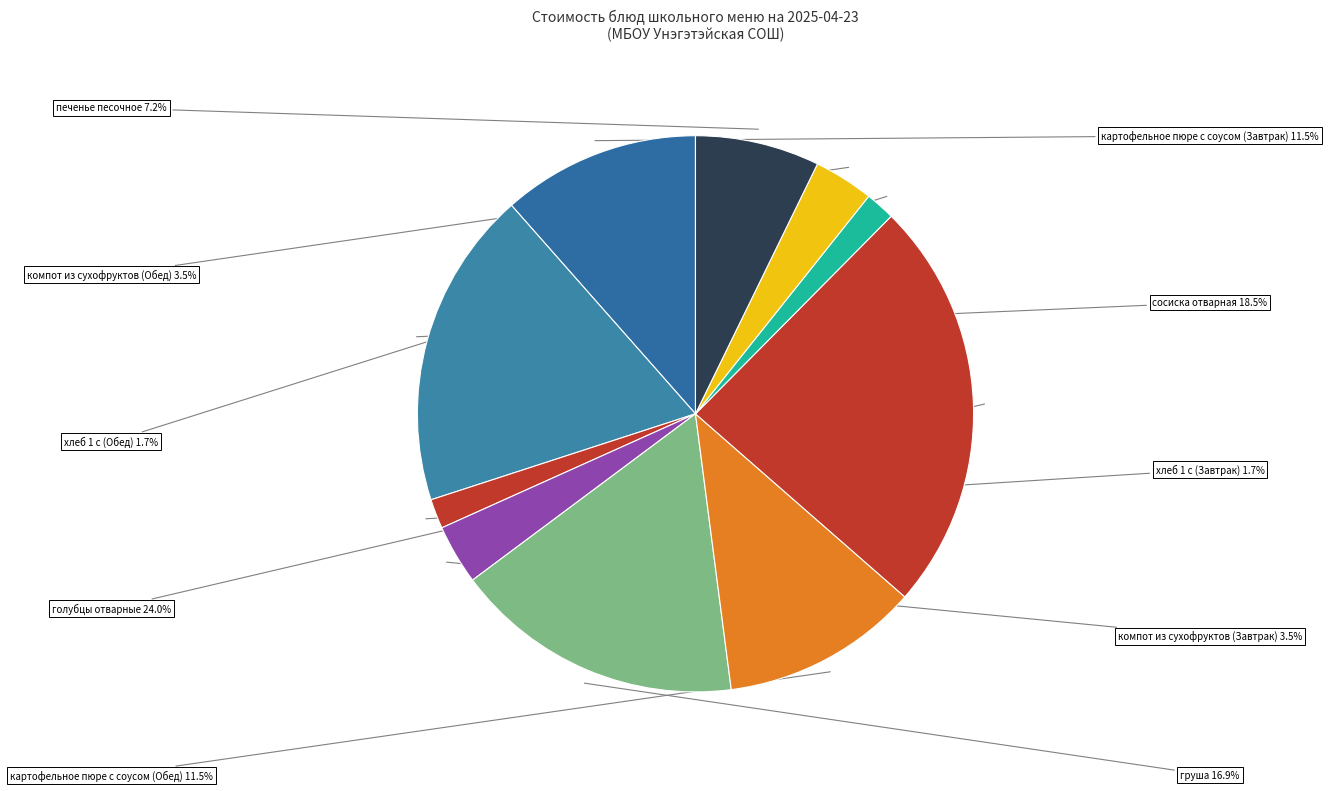

Does картофельное пюре с соусом (Завтрак) represent more than half of the total?

No